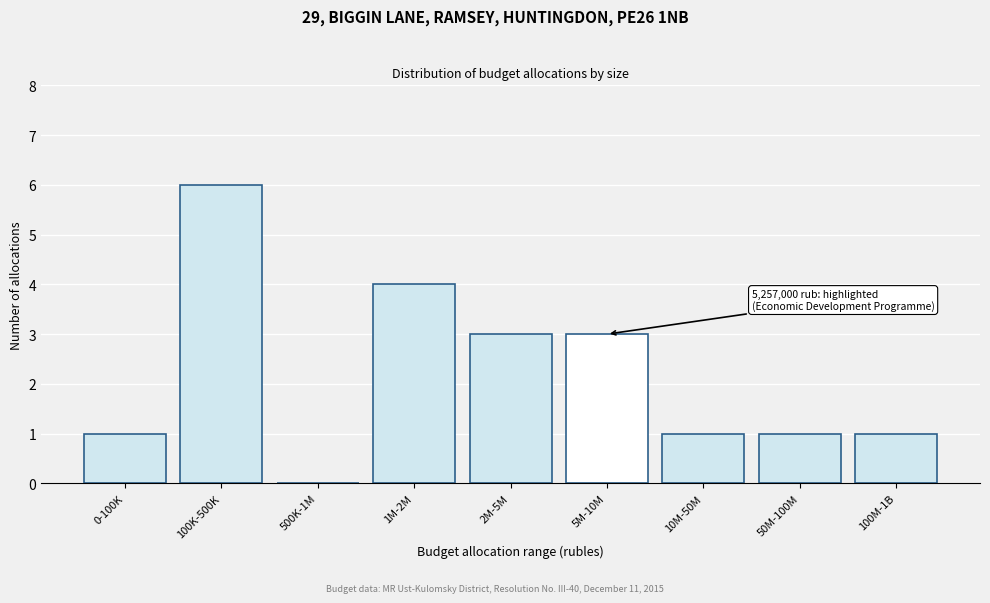

Reading right to left, list all the values displayed in this chart.

100M-1B=1	50M-100M=1	10M-50M=1	5M-10M=3	2M-5M=3	1M-2M=4	500K-1M=0	100K-500K=6	0-100K=1